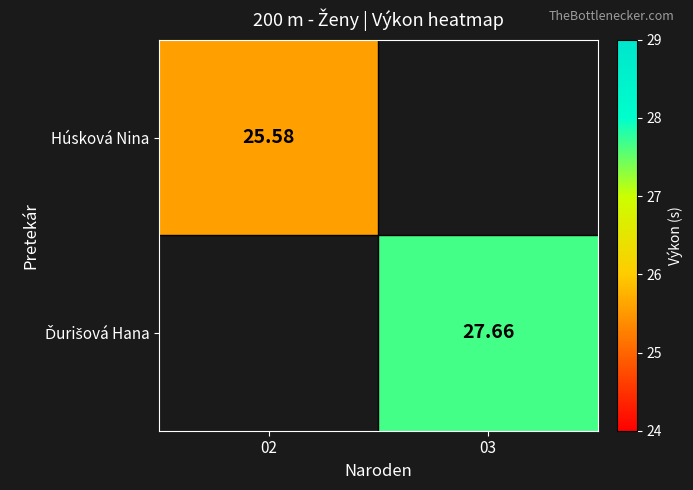

What is the greatest value displayed?

27.7